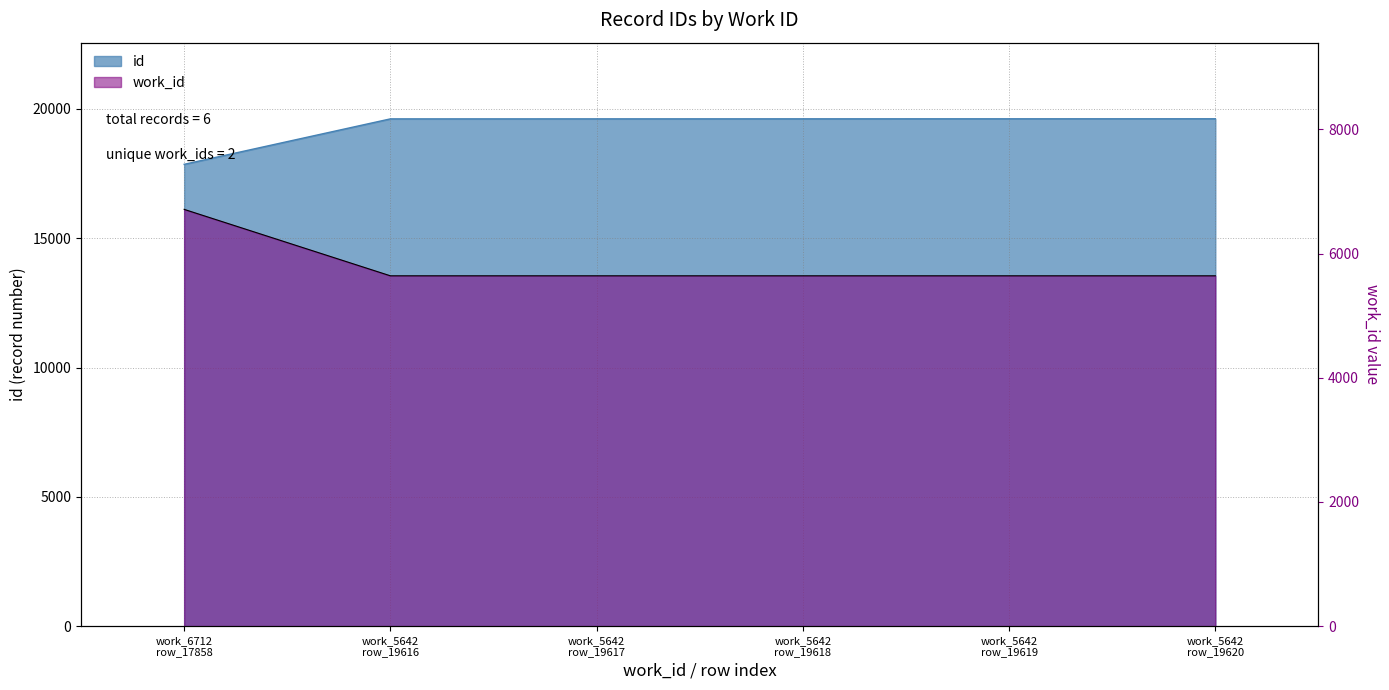

Does the chart display data point markers on the line(s)?

No